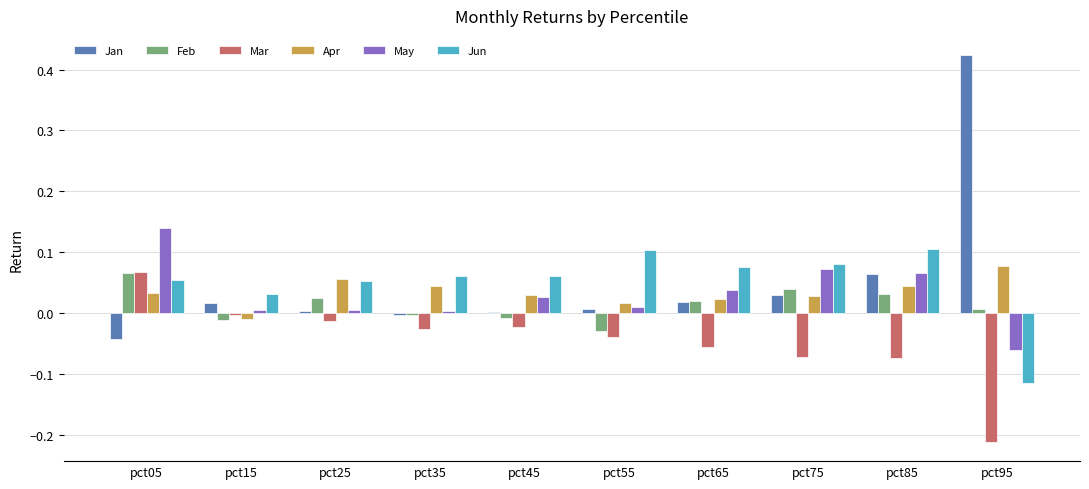

Is the value of May at pct65 greater than the value of Feb at pct25?

Yes